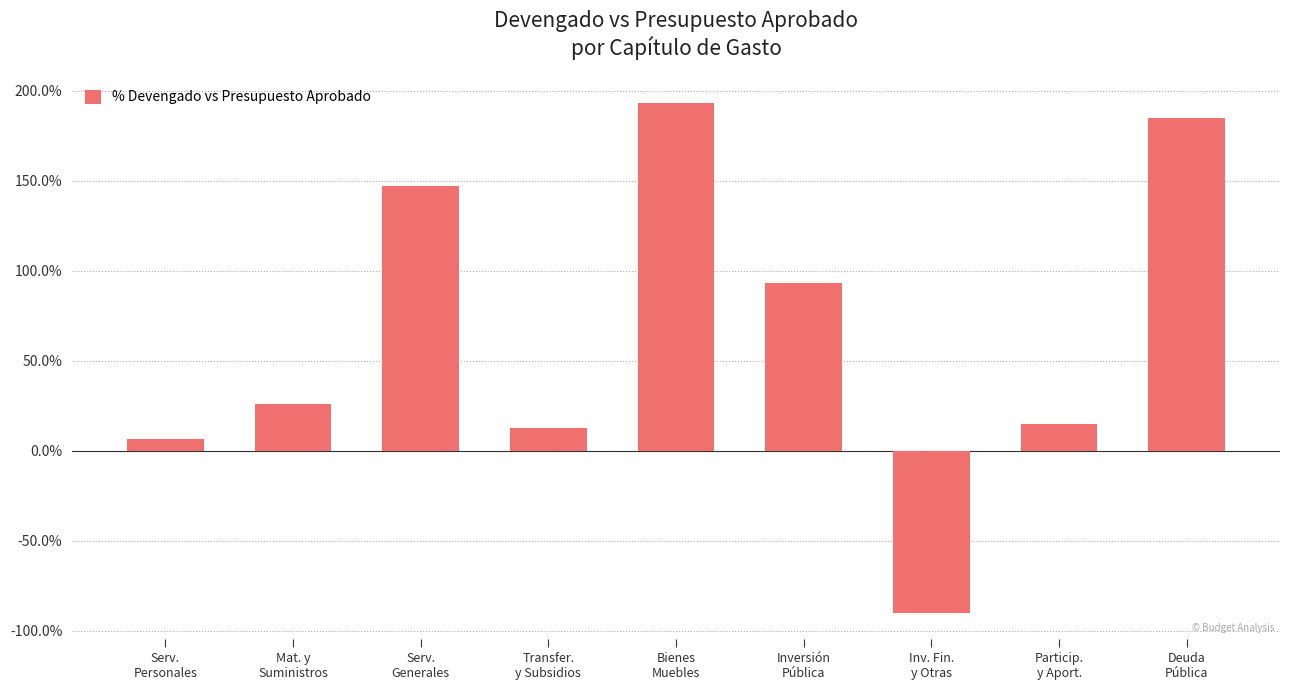

What position from the left is Transfer.
y Subsidios?

4